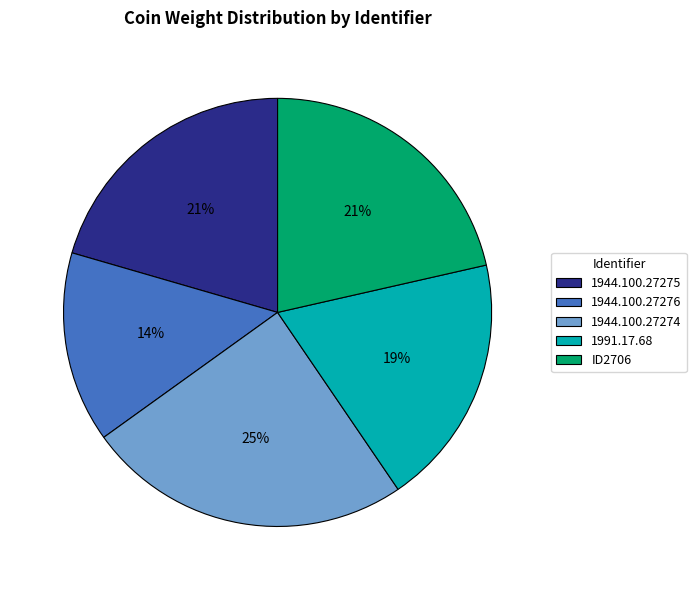

How many segments does this pie chart have?

5